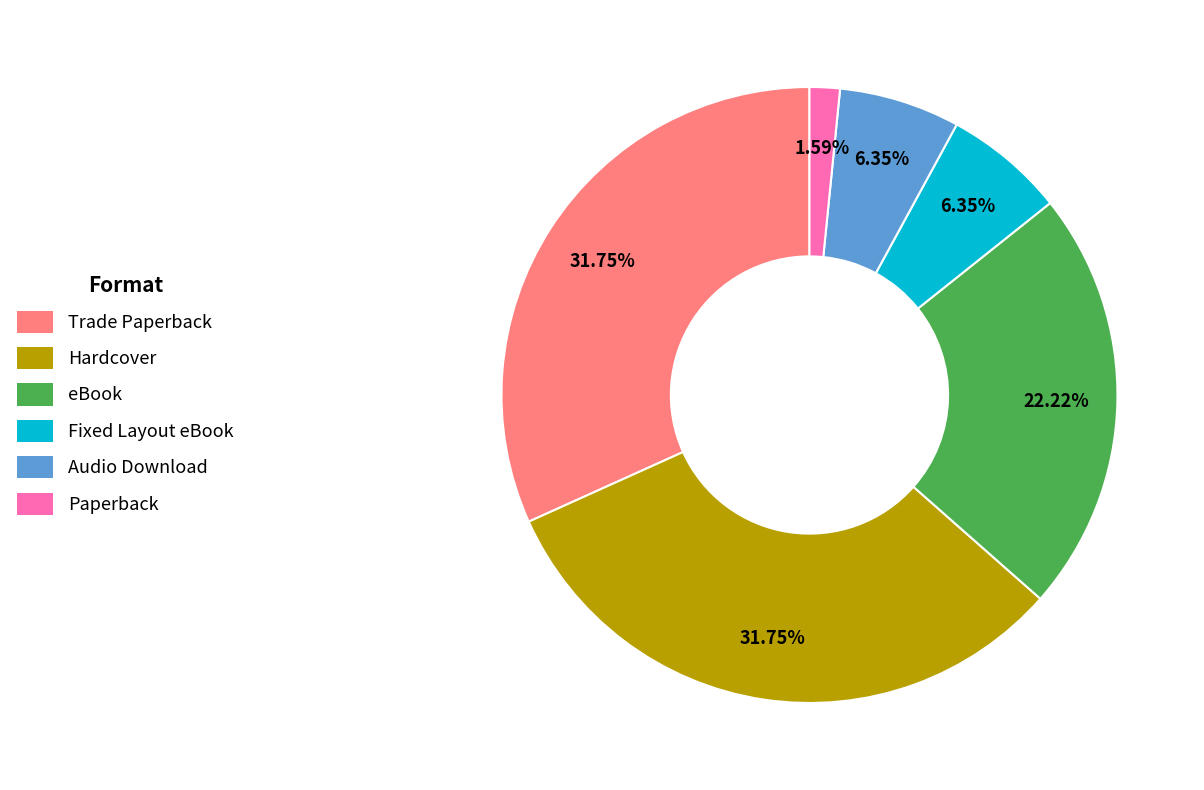

What is the smallest slice in the pie chart?

Paperback